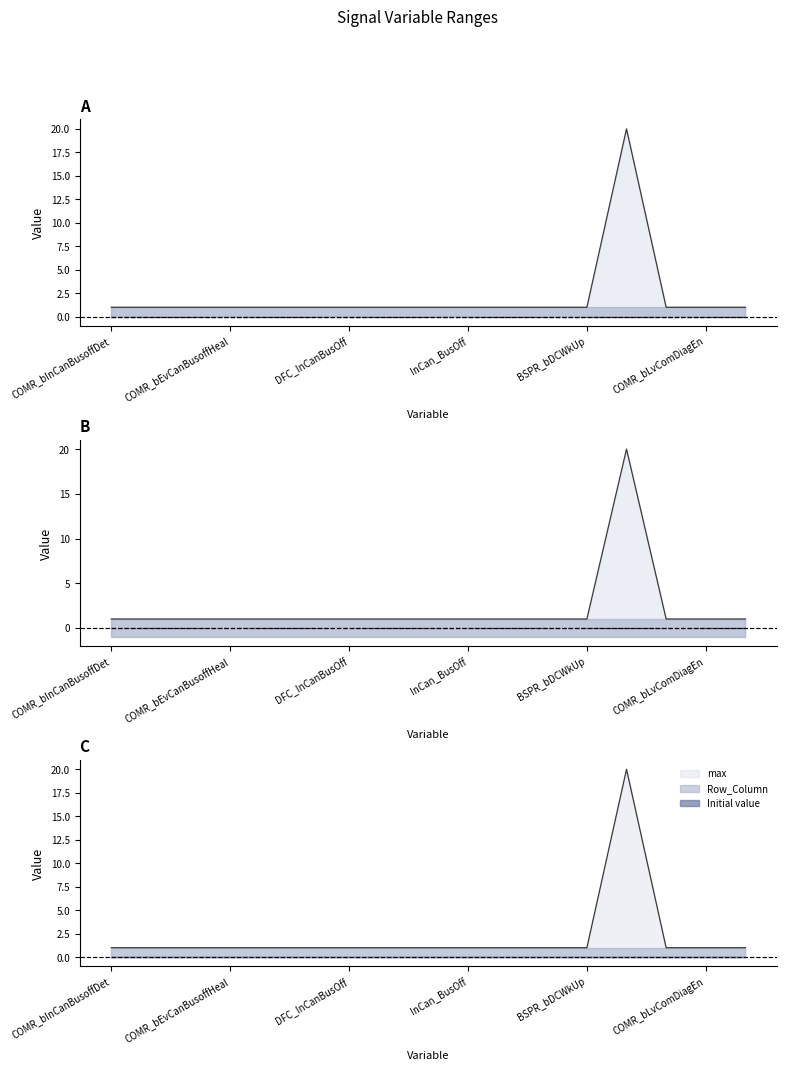

Which series has the largest range (max minus min)?

max